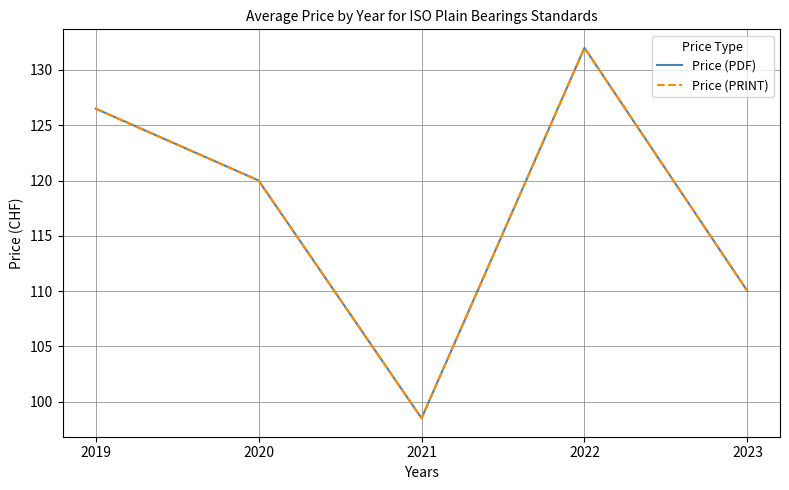

Is the value of Price (PRINT) at 2022 greater than the value of Price (PDF) at 2021?

Yes